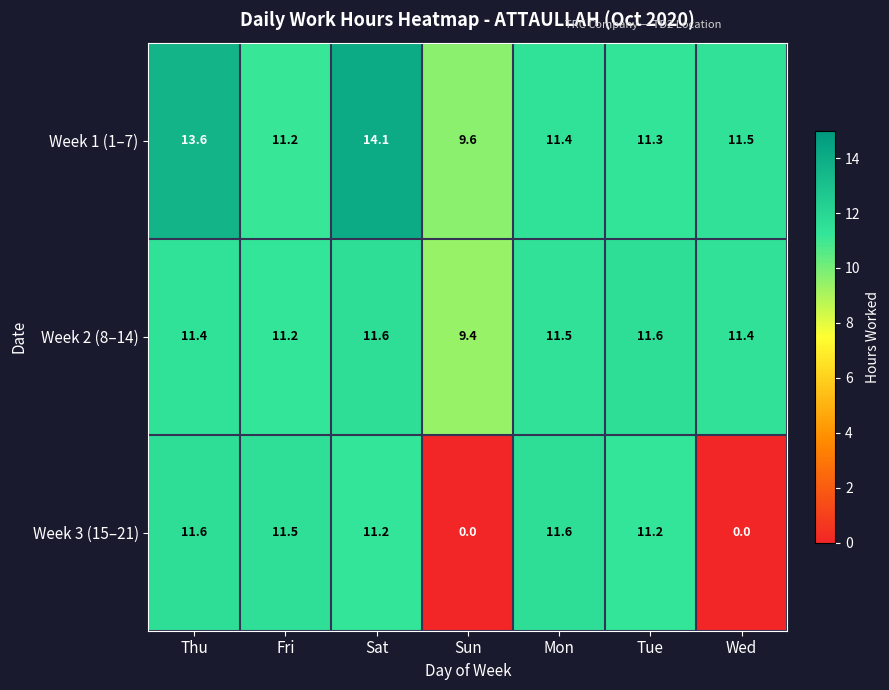

List the series in order of their overall mean, highest first.

Week 1 (1–7), Week 2 (8–14), Week 3 (15–21)